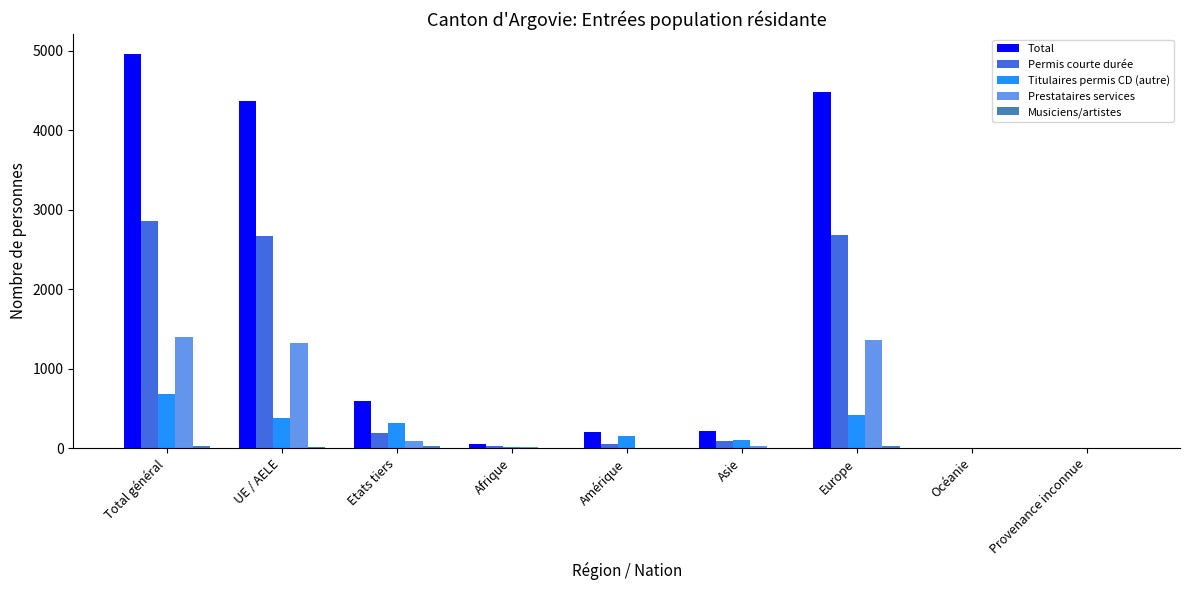

How many groups of bars are there?

9